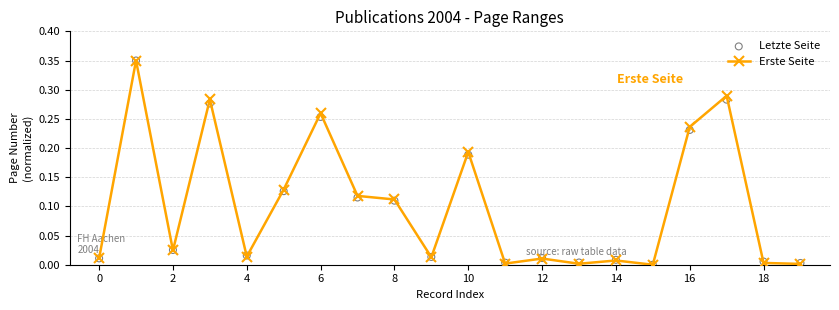

What are all the series names shown in the legend?

Erste Seite, Letzte Seite